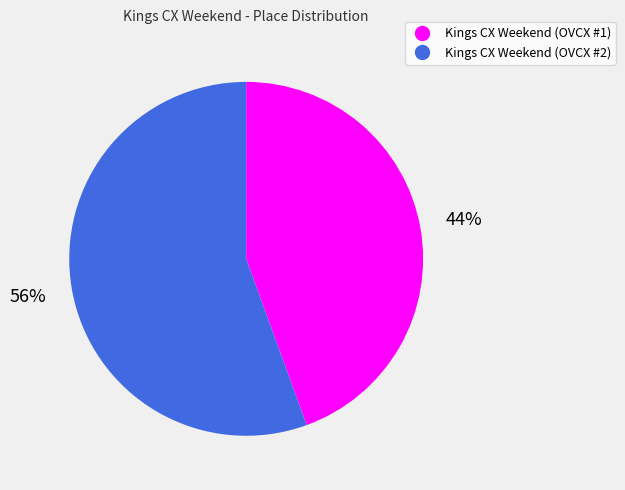

To the nearest percent, what is the average slice percentage?

50%